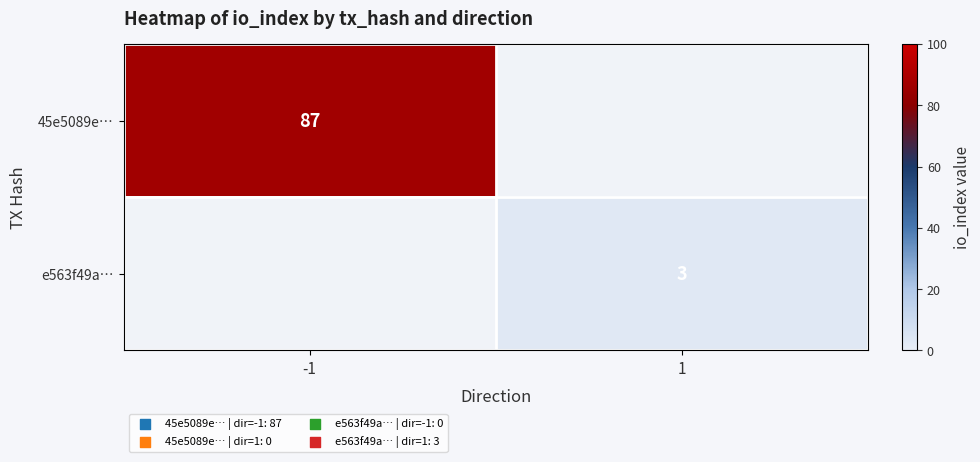

Is it true that e563f49a… equals 3 at 1?

True